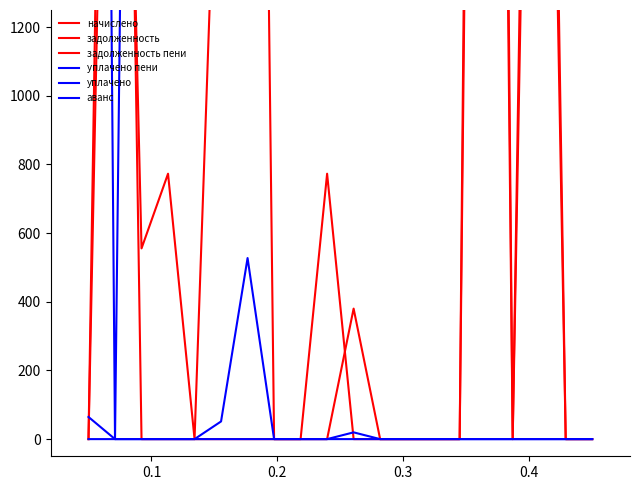

Does the chart display data point markers on the line(s)?

No